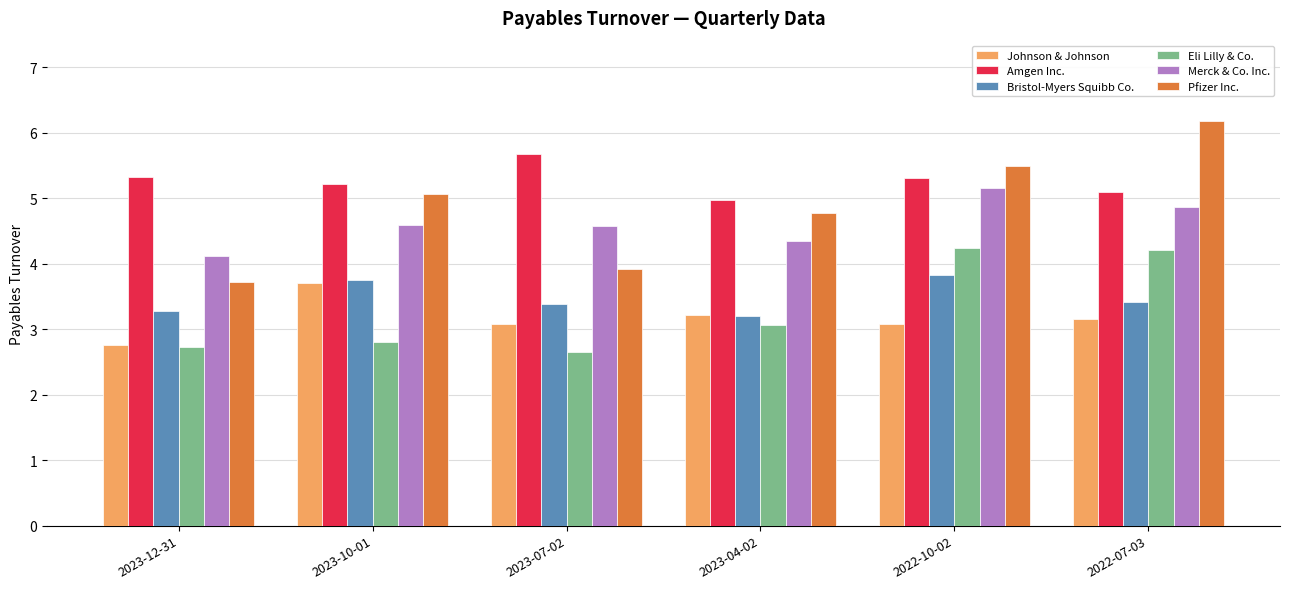

At which label does Pfizer Inc. first exceed 5?

2023-10-01